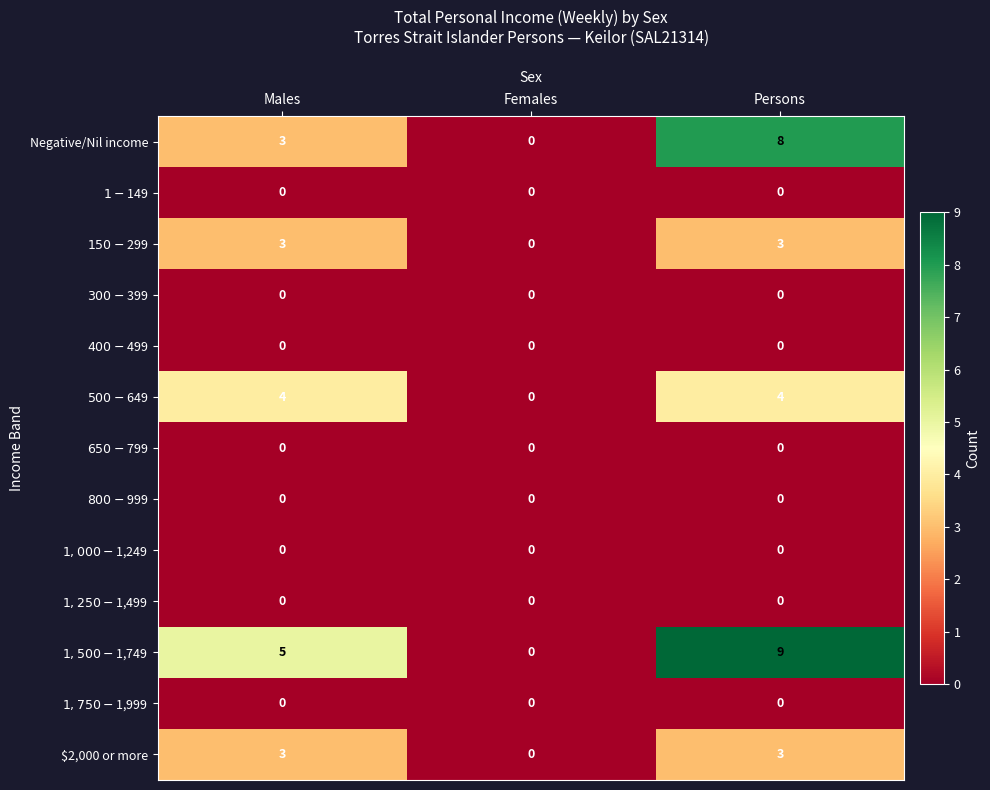

What is the sum of all $2,000 or more values?

6